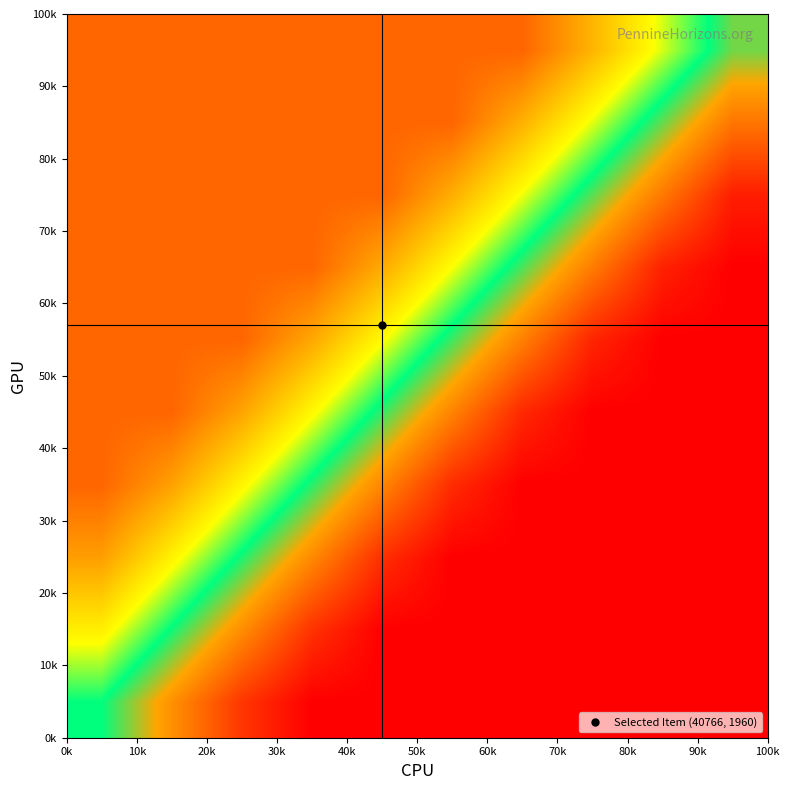

How many distinct data groups are displayed?

10